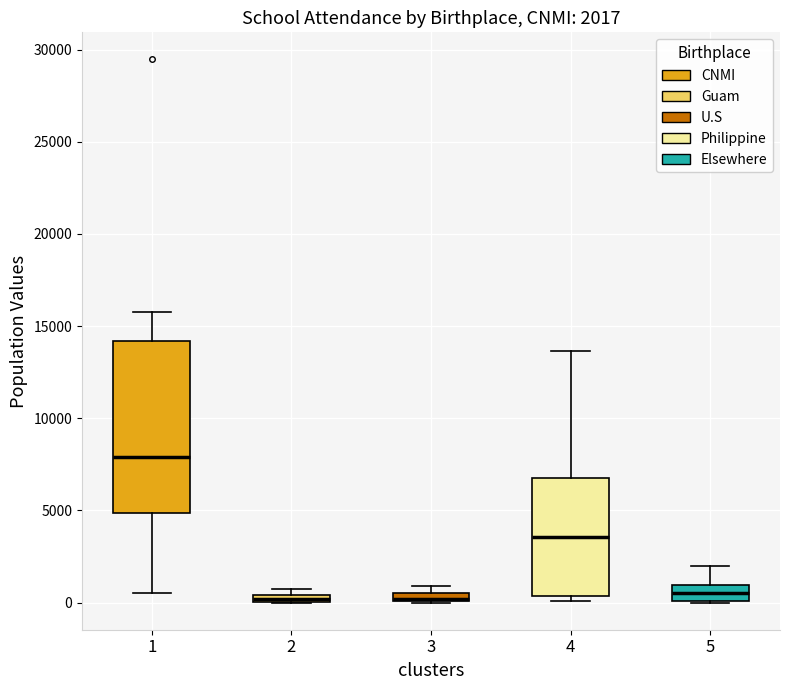

Comparing the boxes themselves (not the whiskers), which one is the tallest?

1